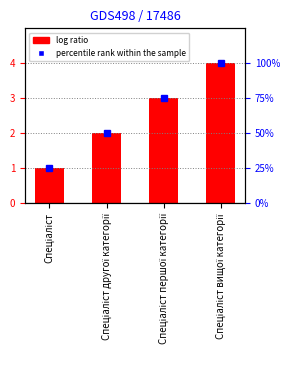

Reading right to left, list all the values displayed in this chart.

4	3	2	1